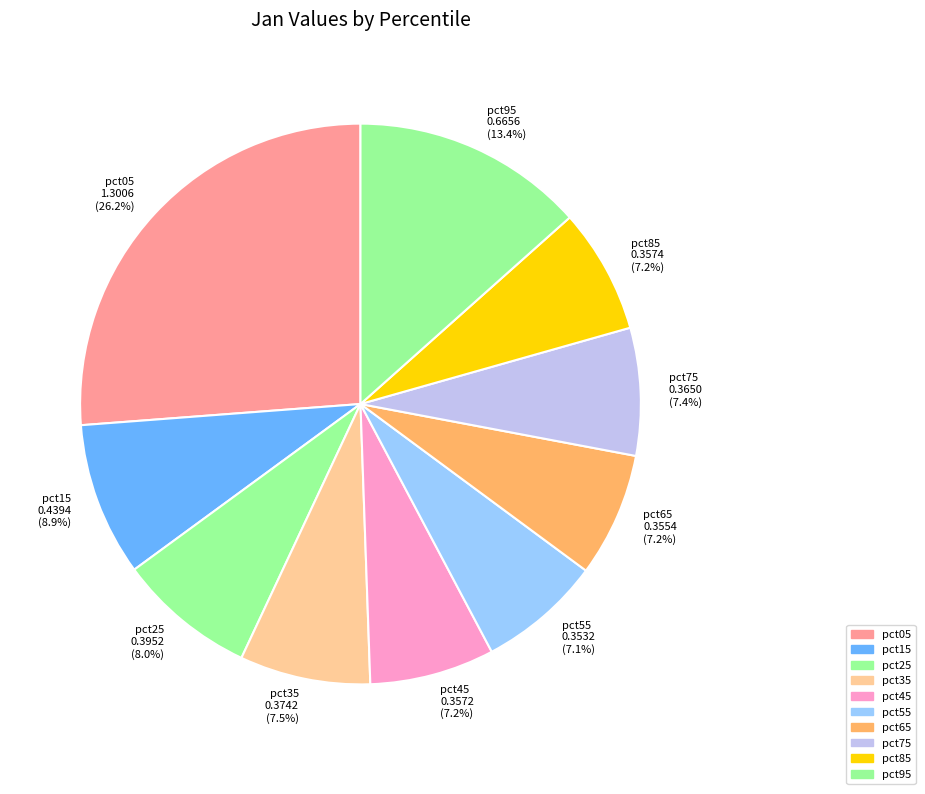

Is pct25 the majority of the pie?

No